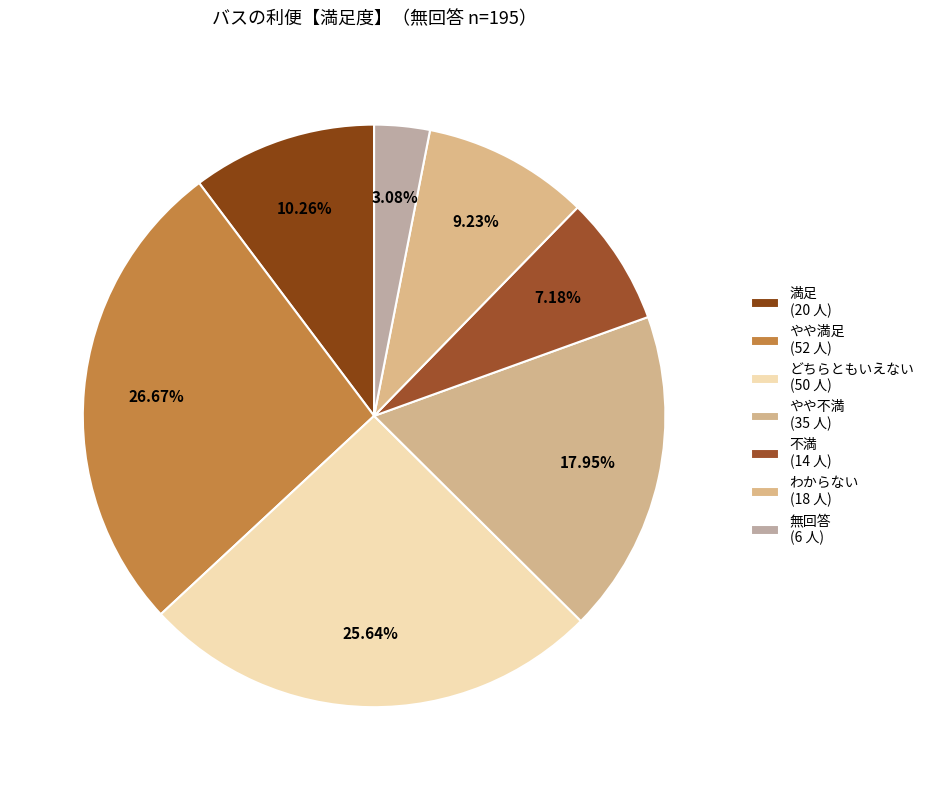

Is it true that やや満足 is 42% of the pie?

False